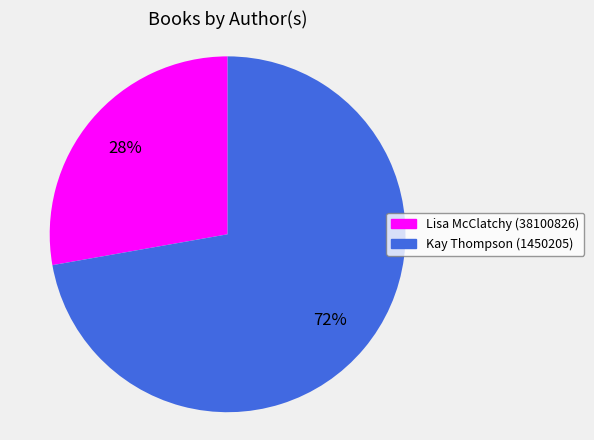

What percentage is the Lisa McClatchy (38100826) slice, to the nearest percent?

28%